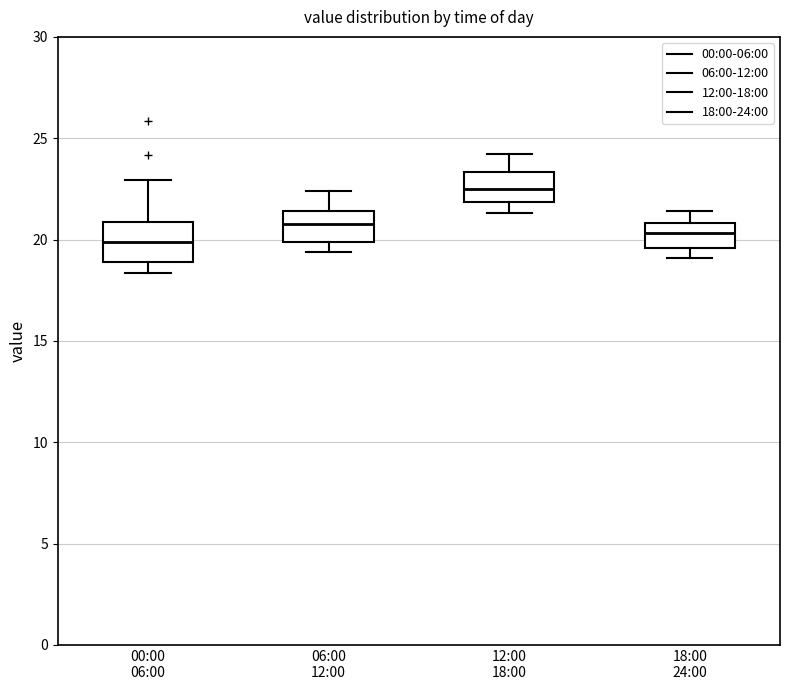

Where does the median line of the box for 18:00 24:00 sit on the y-axis? The values are not printed on the chart, so give them approximately, as read against the axis.

20.5